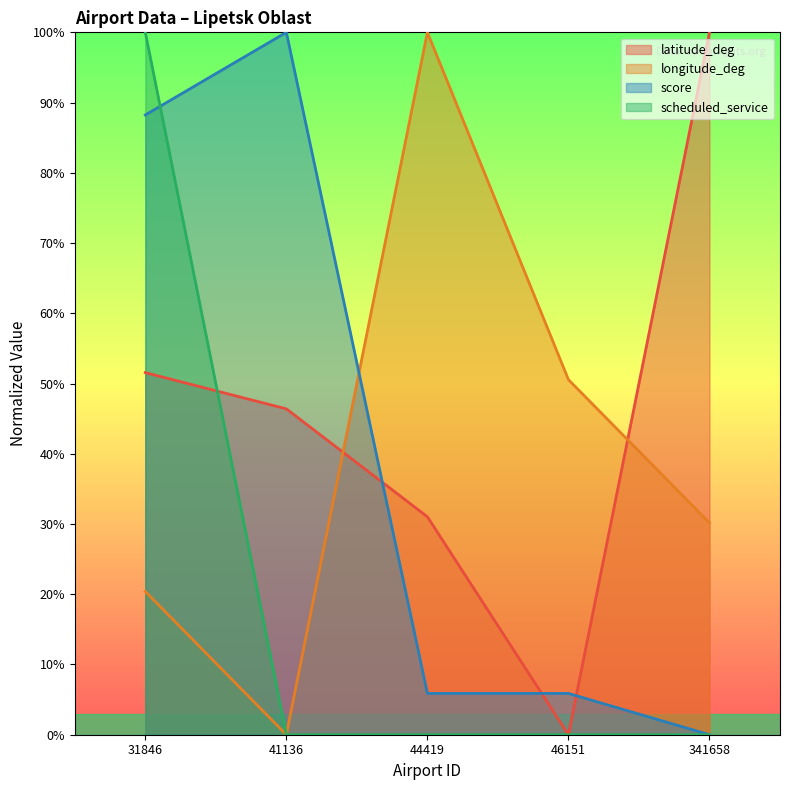

The latitude_deg series shows 0.7 at 31846. True or false?

False